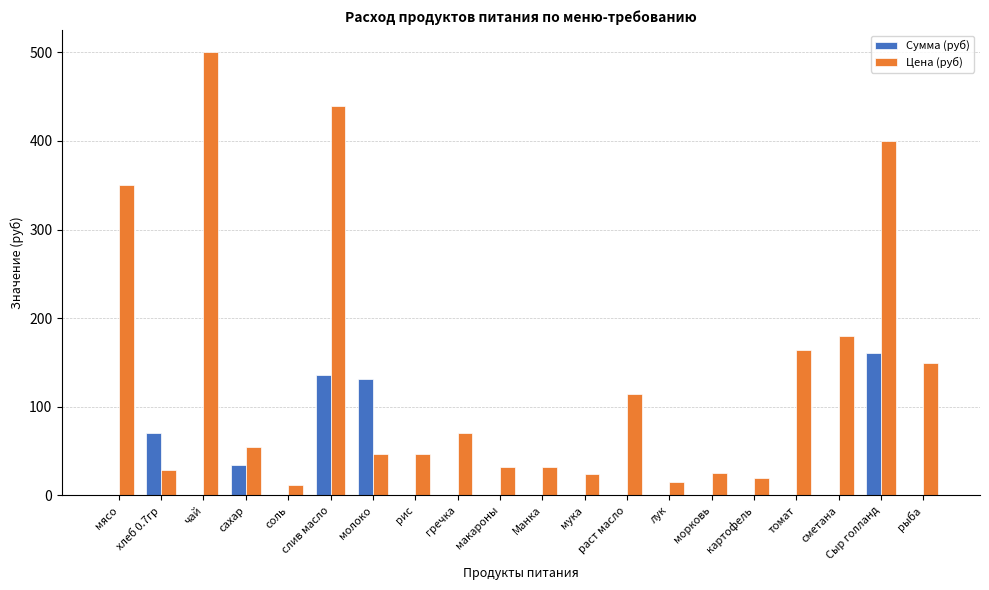

Is the value of Сумма (руб) at рыба greater than the value of Цена (руб) at сметана?

No